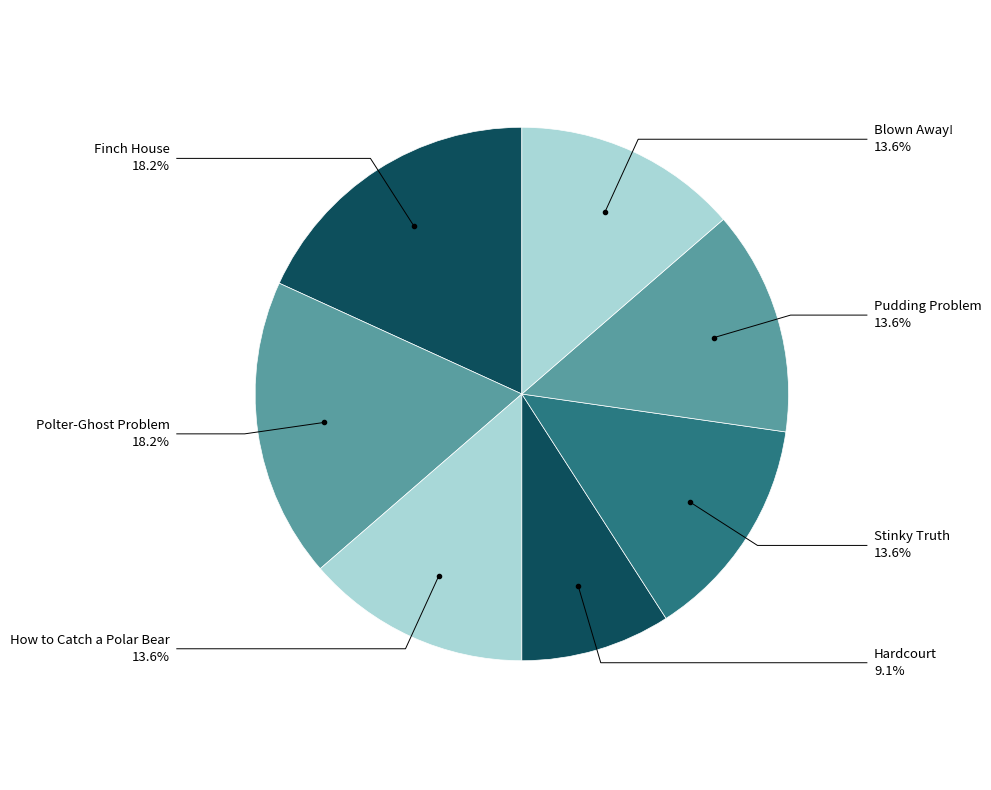

Which category has the smallest portion of the pie?

Hardcourt